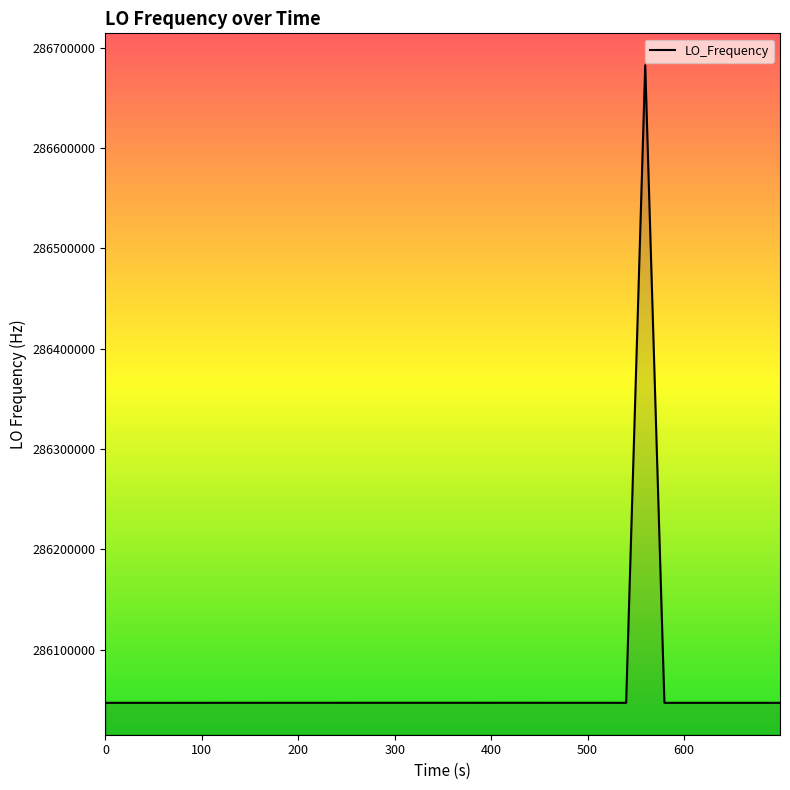

What is the difference between the maximum and minimum values?

635719.5